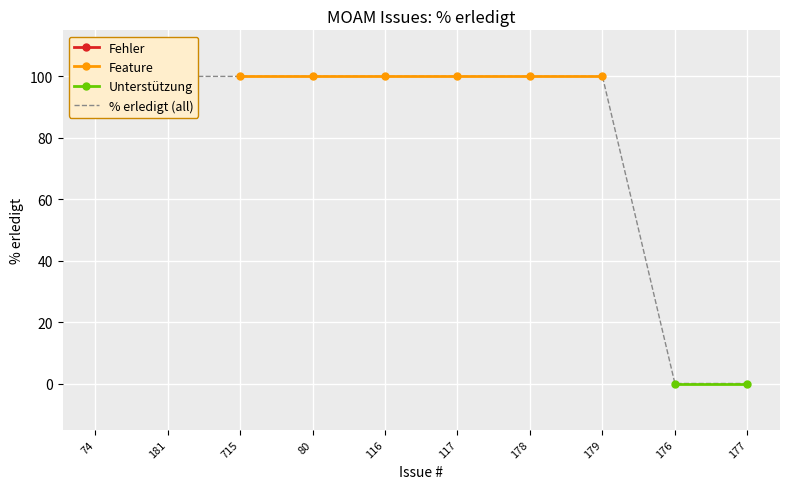

What is the approximate value at 116, to the nearest 50?

100